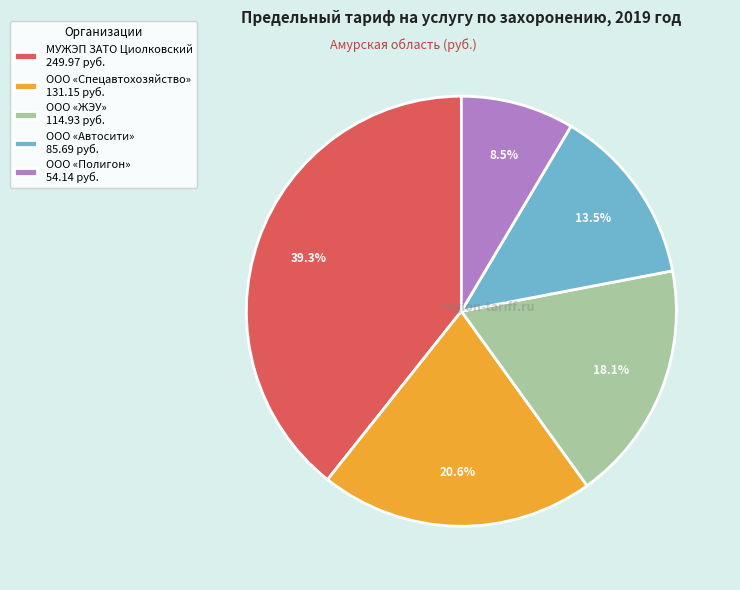

Does ООО «Полигон» 54.14 руб. account for over 50% of the chart?

No